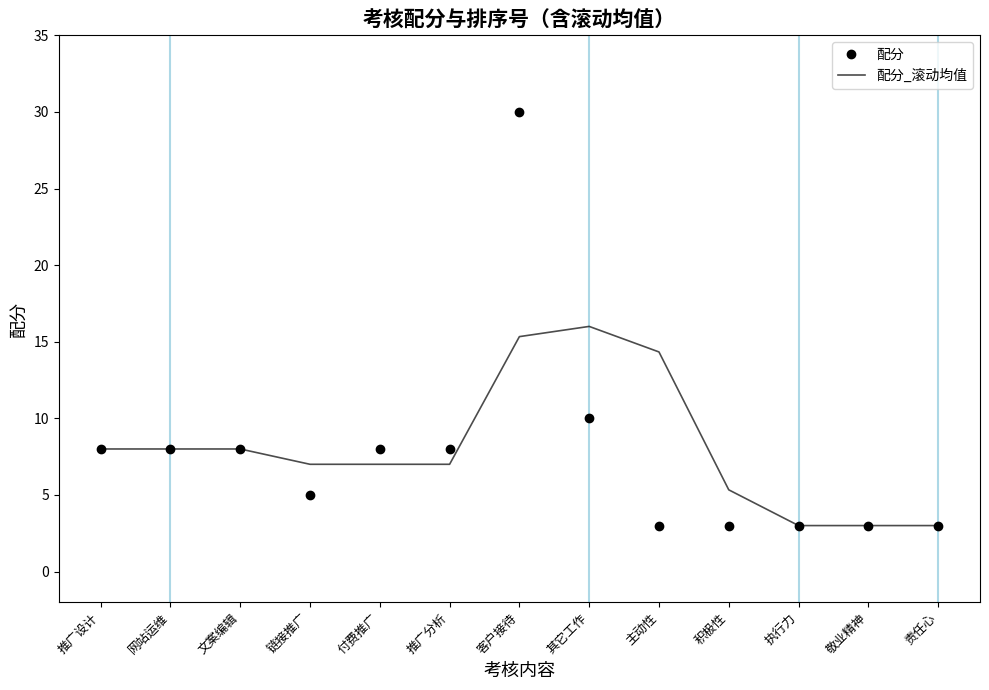

The value of 配分 at 文案编辑 is 8.0. True or false?

True